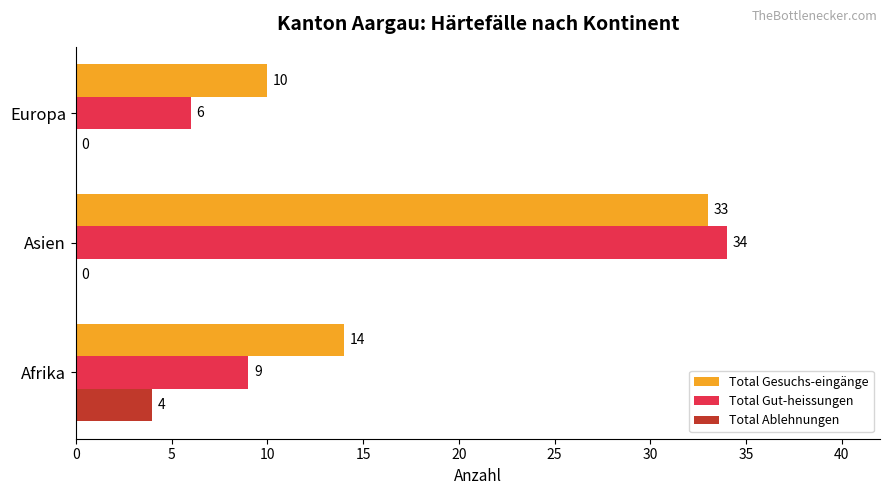

The value of Total Gesuchs-eingänge at Asien is 33. True or false?

True